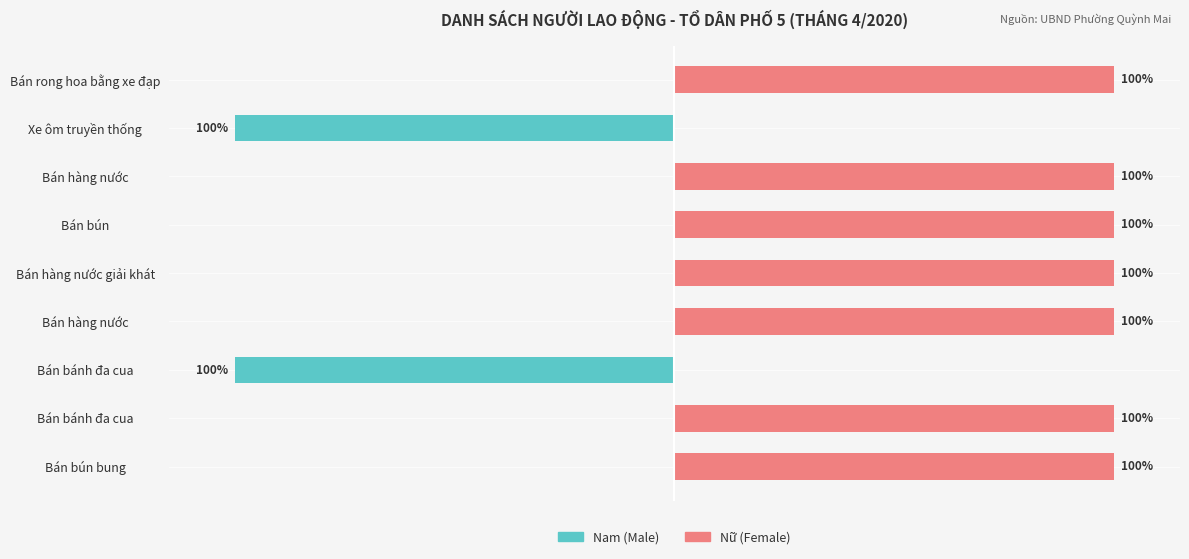

Count the number of categories in the chart.

9